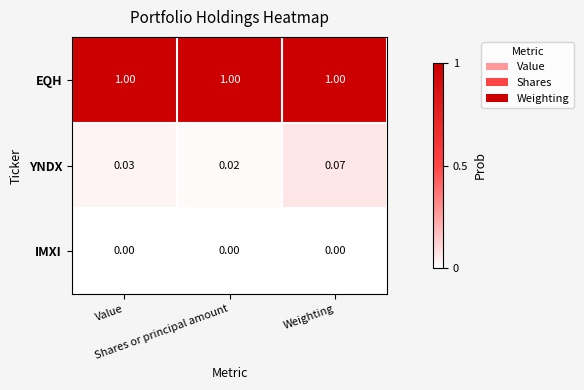

Which series has the largest total across all categories?

EQH